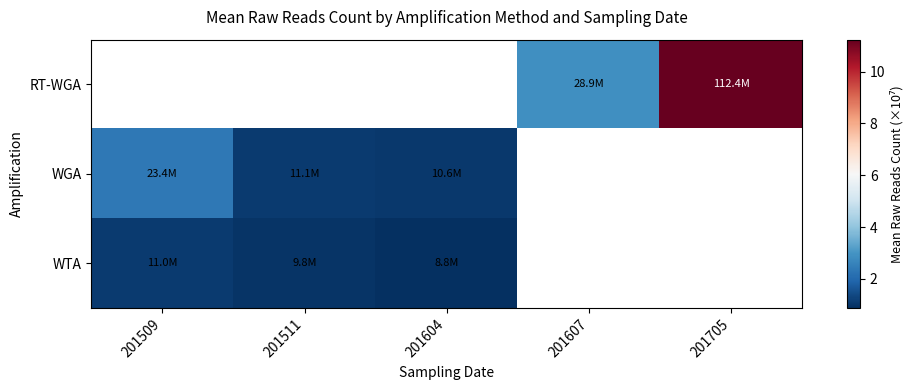

What is the minimum value shown in the chart?

0.9